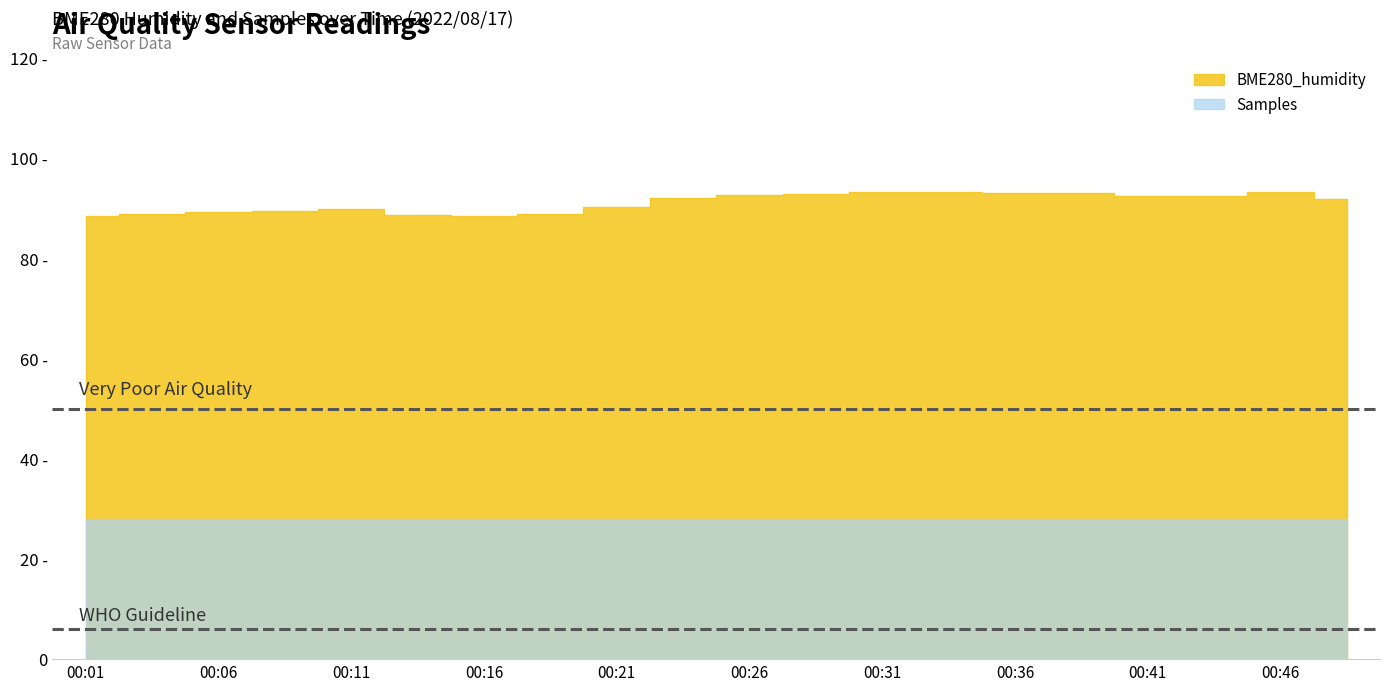

Which series has the widest spread of values?

BME280_humidity